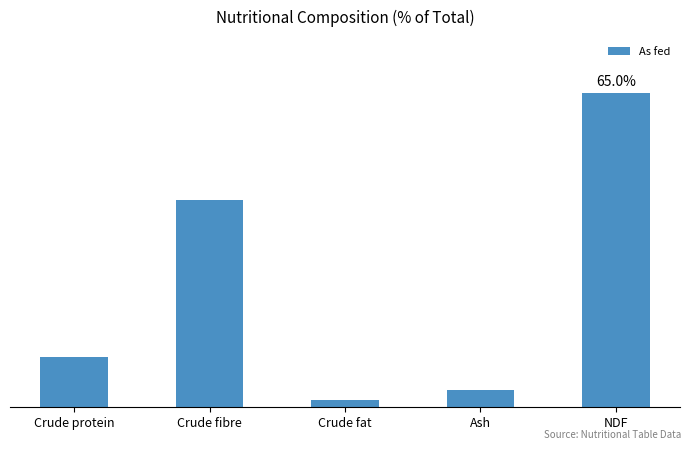

Does the chart contain any negative values?

No